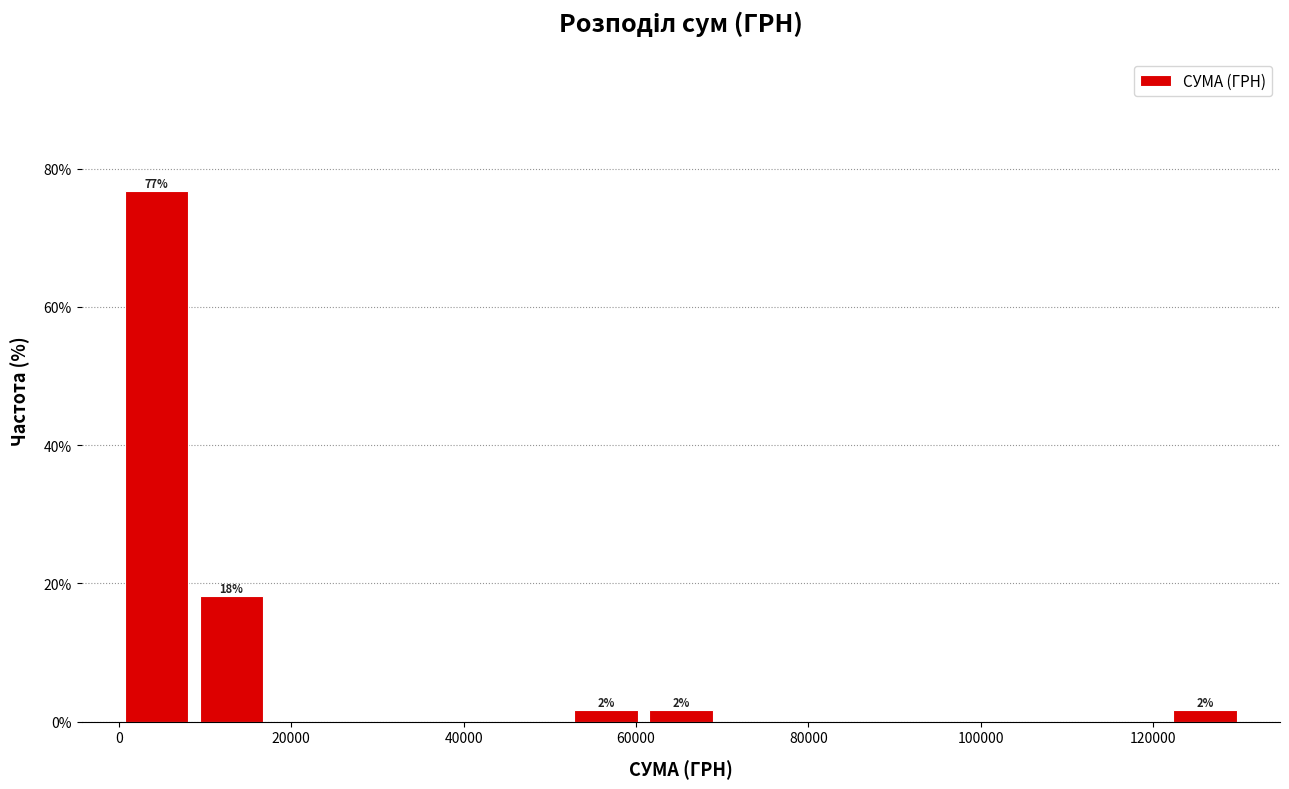

Which range on the x-axis has the tallest bar?

0 to 8000